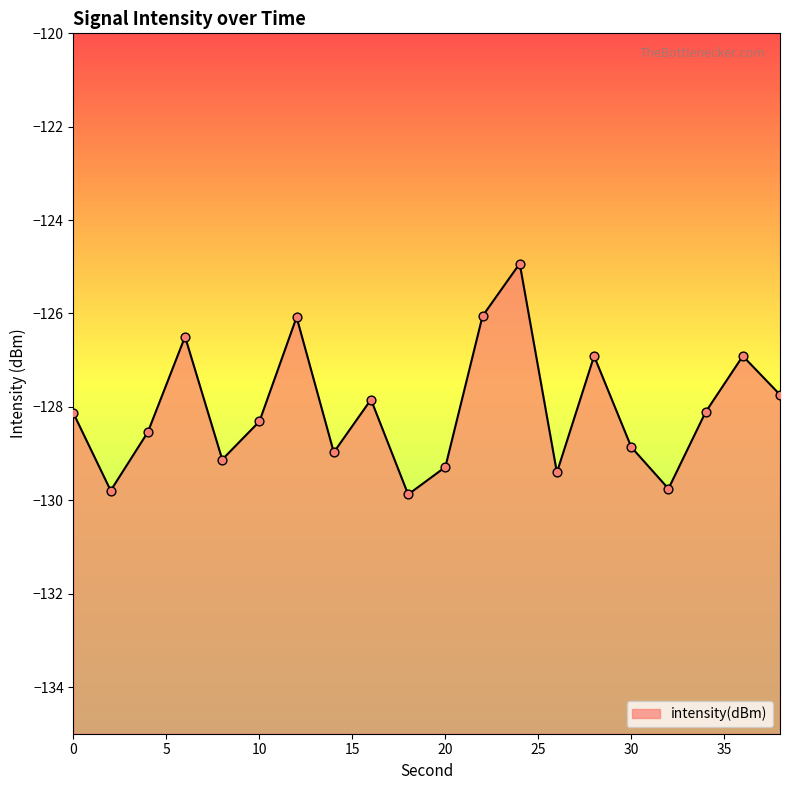

Between 22 and 24, which is larger?

24